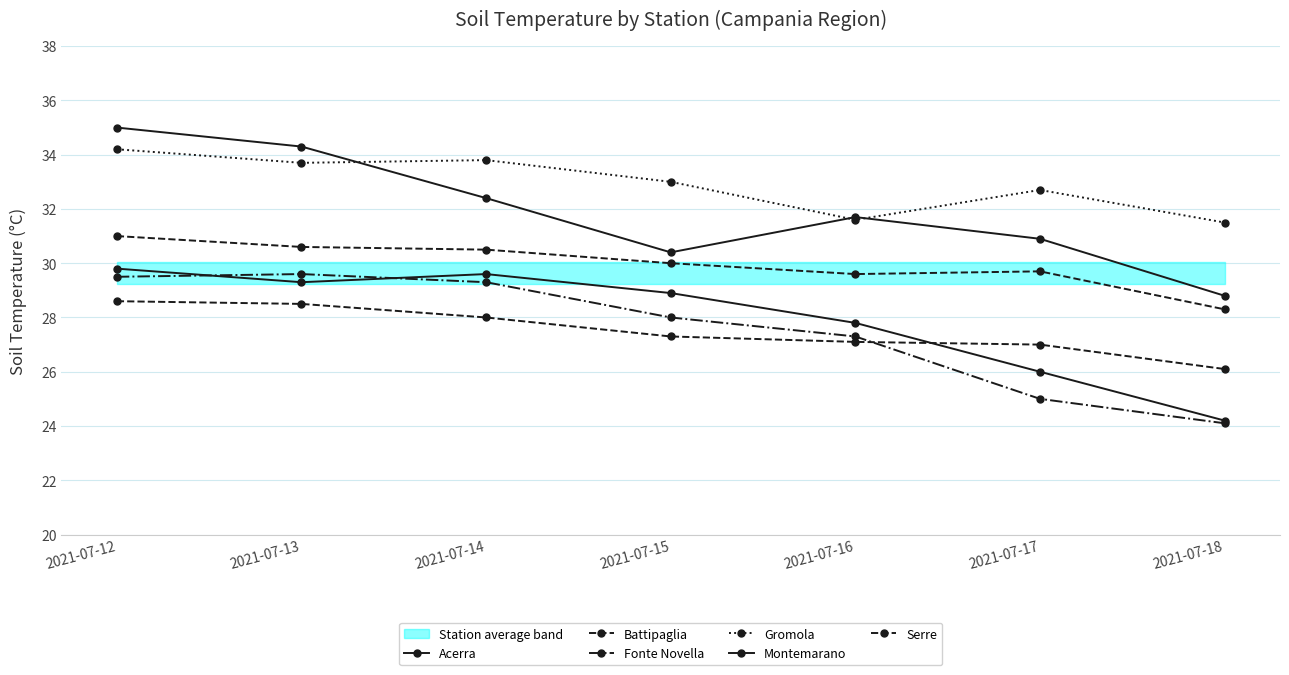

True or false: Acerra and Serre cross at least once.

False